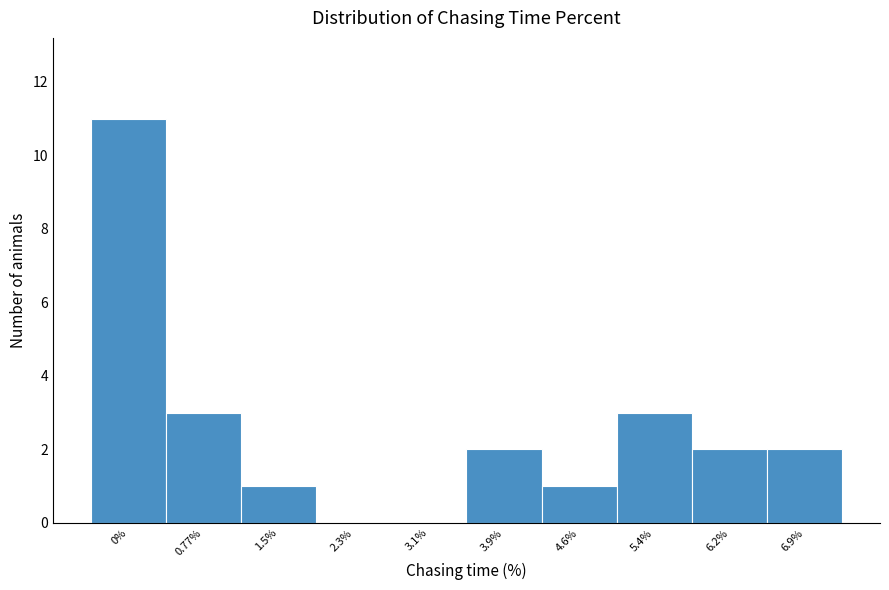

Reading left to right, extract all data points from this chart.

0%=11	0.77%=3	1.5%=1	2.3%=0	3.1%=0	3.9%=2	4.6%=1	5.4%=3	6.2%=2	6.9%=2